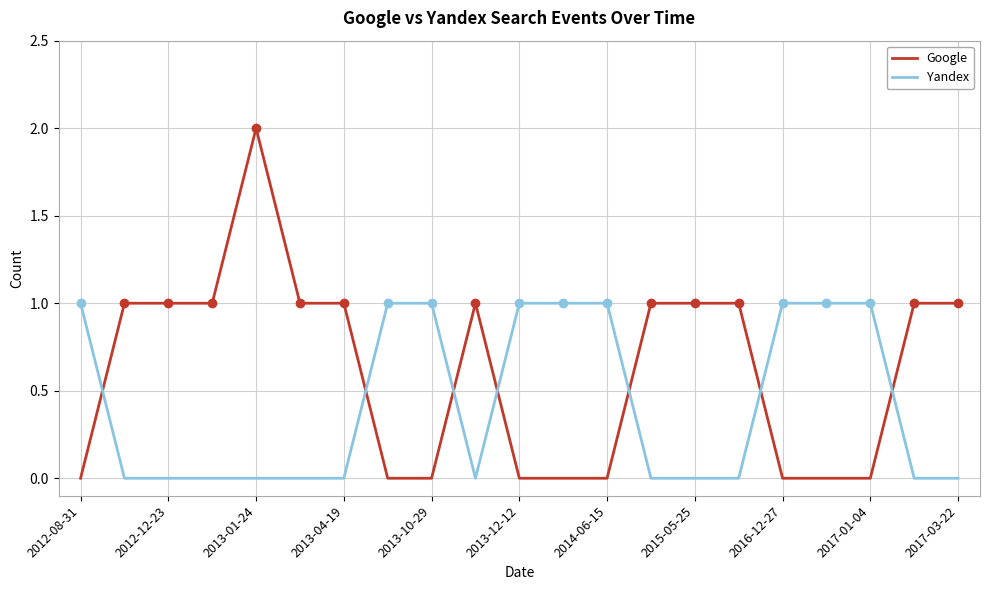

Which series has the widest spread of values?

Google